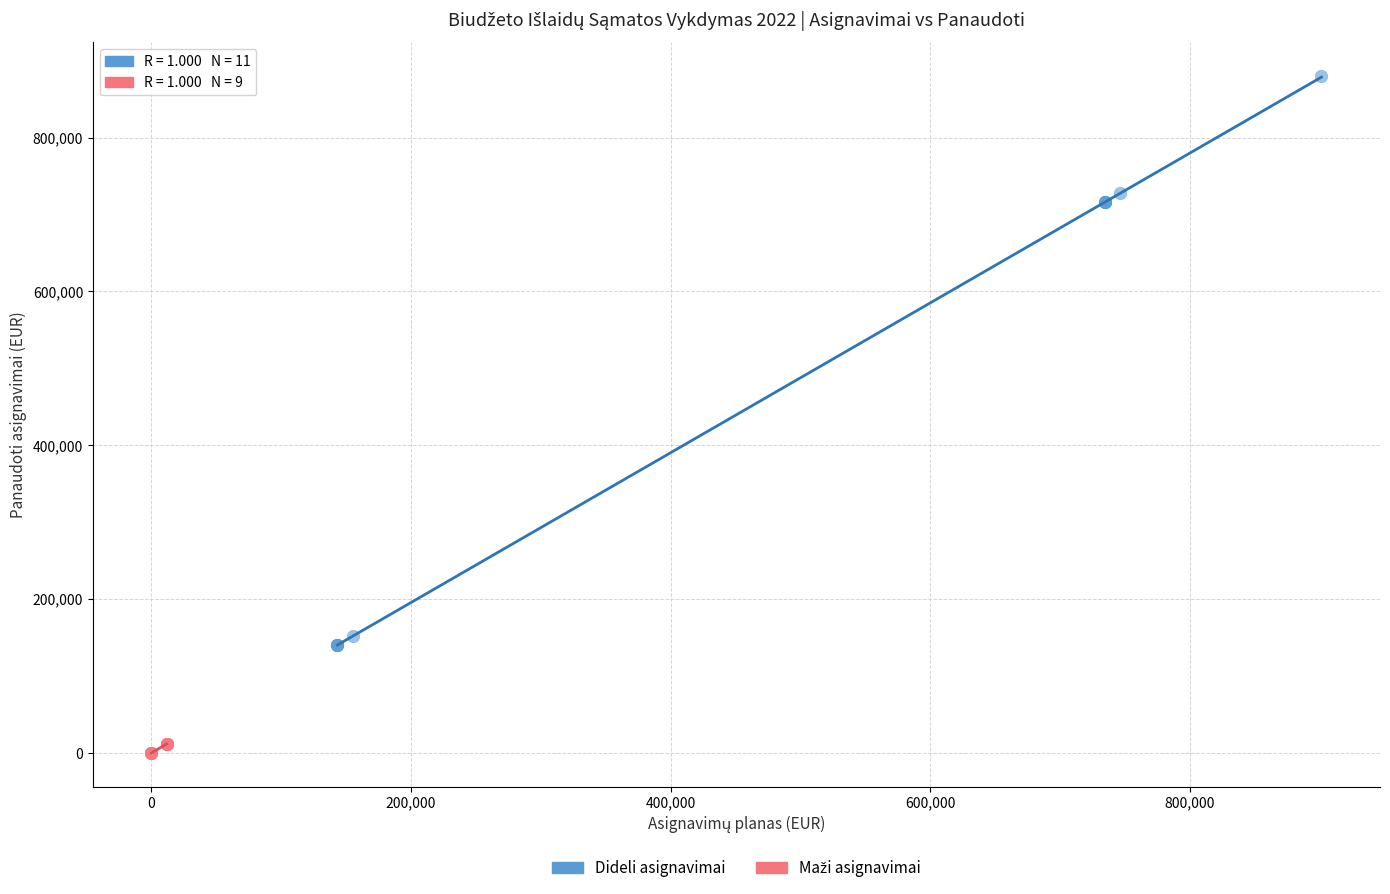

Which series reaches the maximum Y coordinate?

Dideli asignavimai